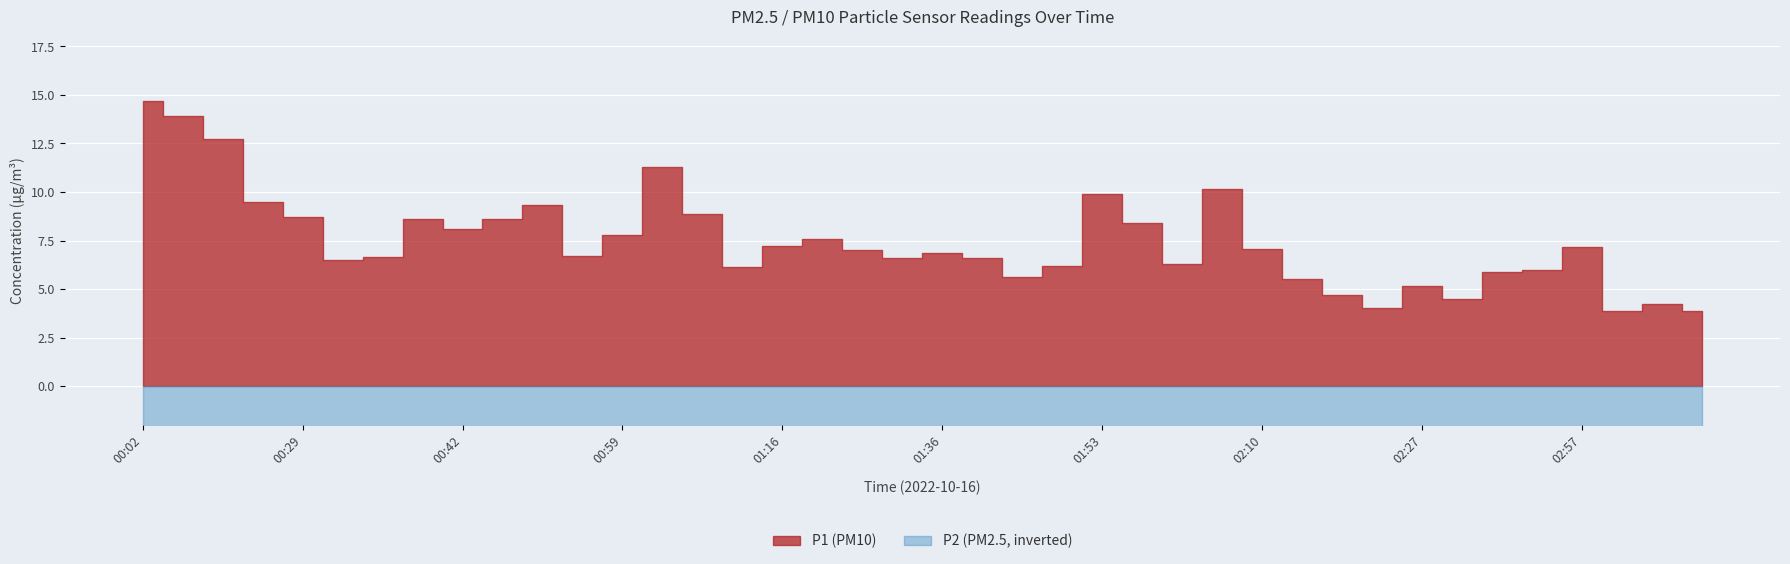

How many distinct data groups are displayed?

2